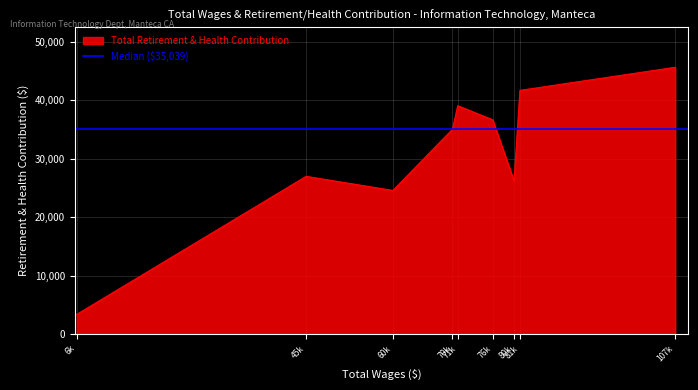

Which label corresponds to the smallest value in the chart?

6950